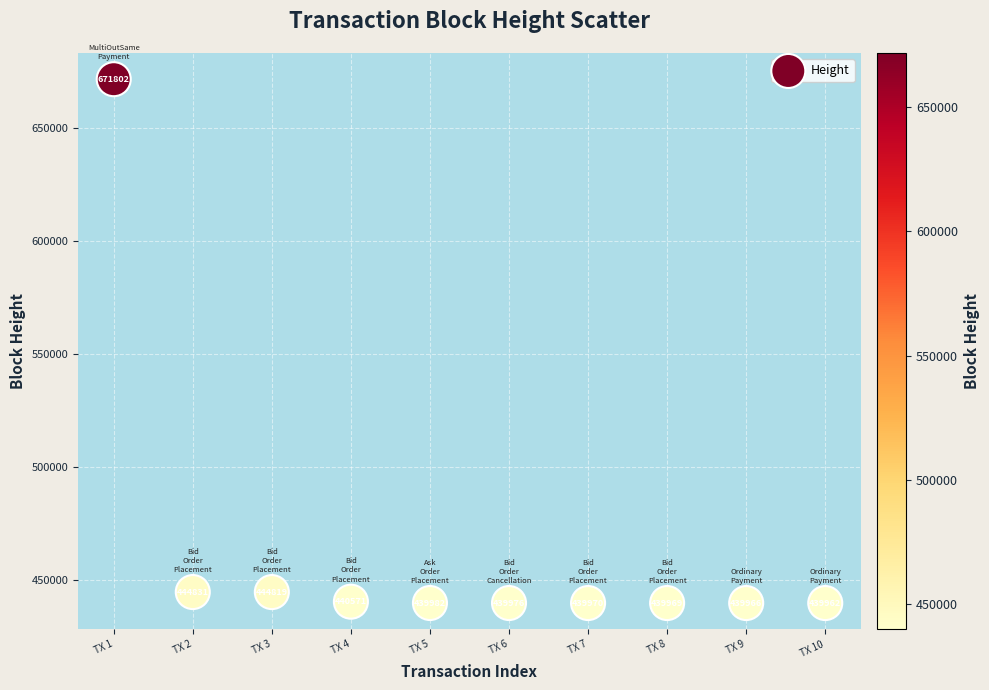

What Y value in the scatter plot is closest to 555882?

444831